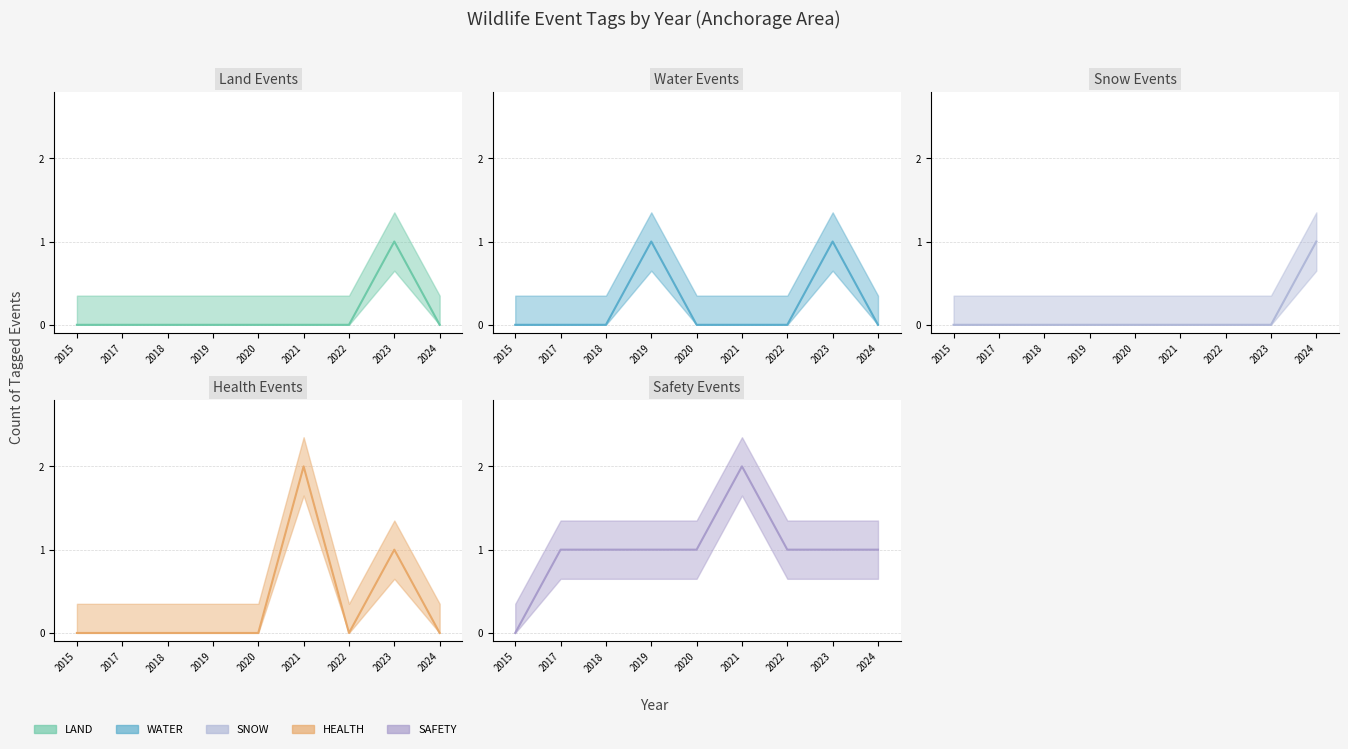

How many interior local peaks does the HEALTH series have?

2